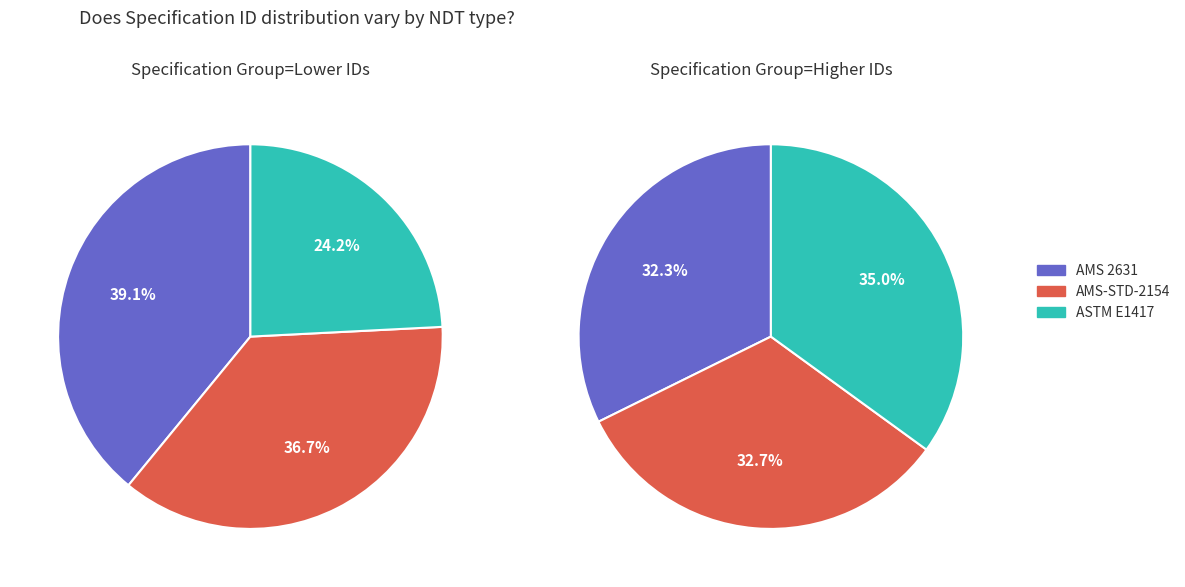

Which slice is the smallest?

ASTM E1417